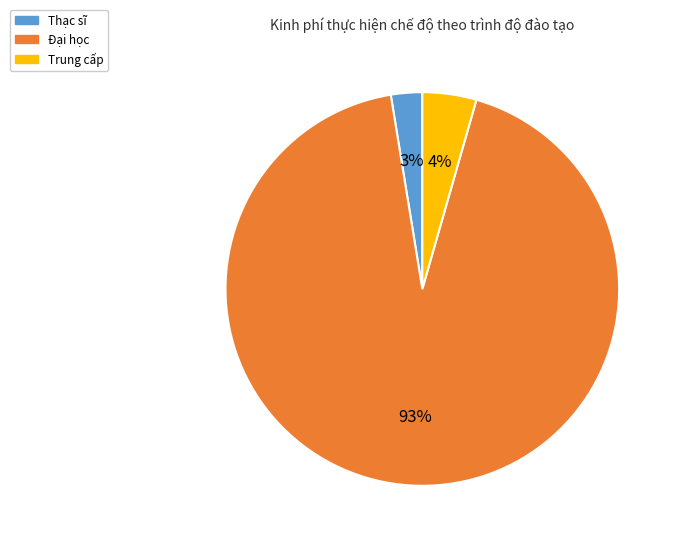

To the nearest percent, what is the average slice percentage?

33%